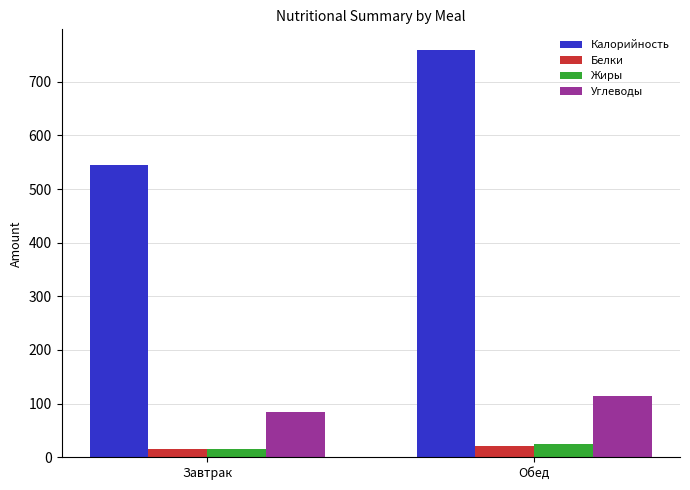

Which series has the largest range (max minus min)?

Калорийность